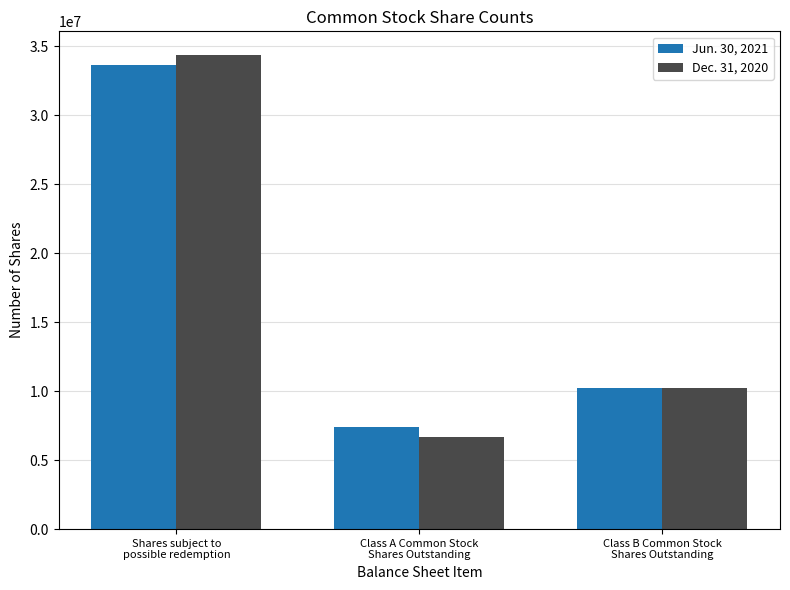

At which category does the chart reach its peak across all series?

Shares subject to
possible redemption